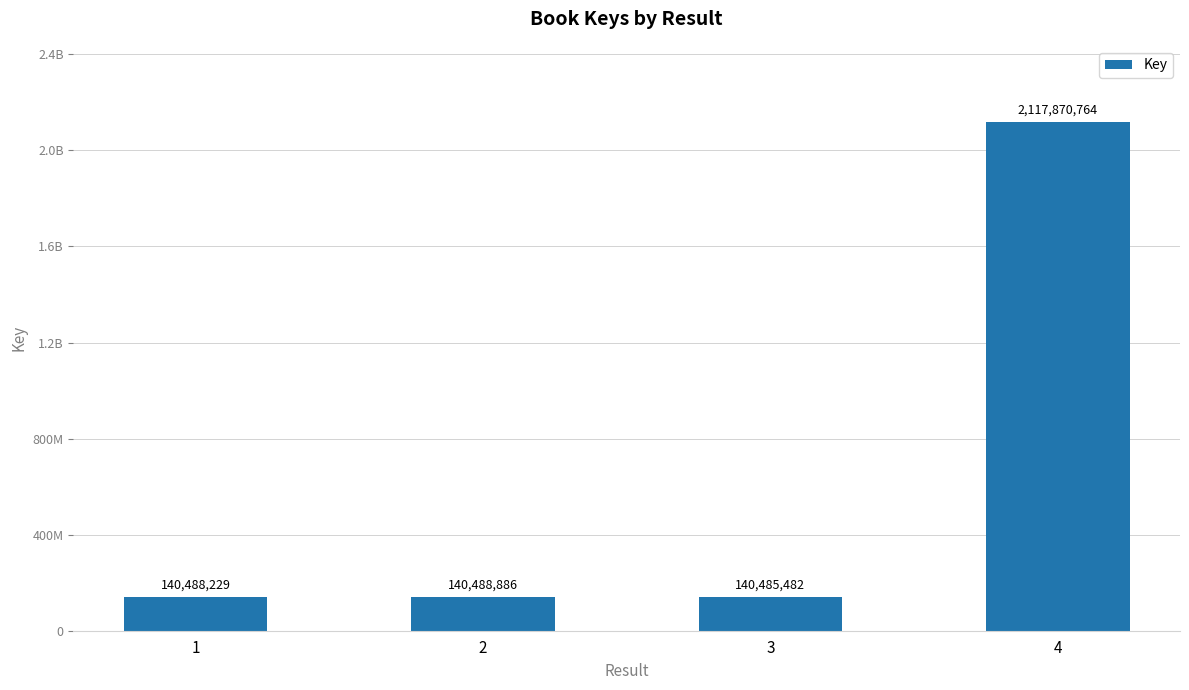

Reading right to left, transcribe all the data shown in this chart.

4=2117870764	3=140485482	2=140488886	1=140488229